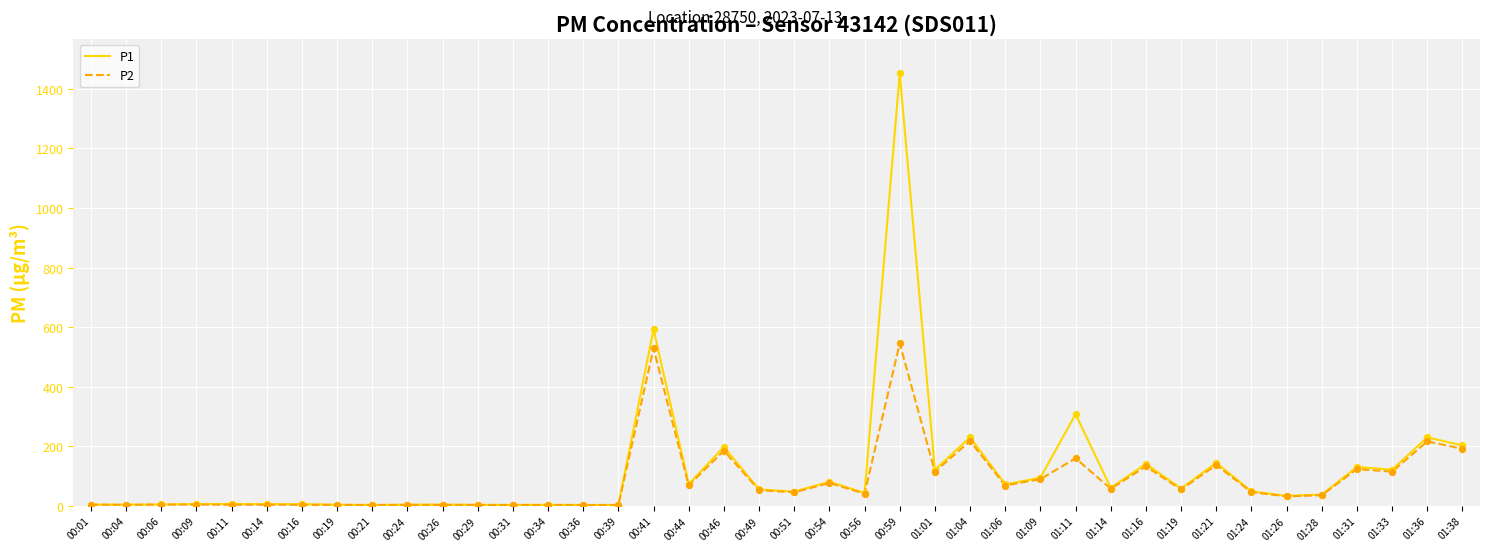

At which category is the sum across all series the highest?

00:59